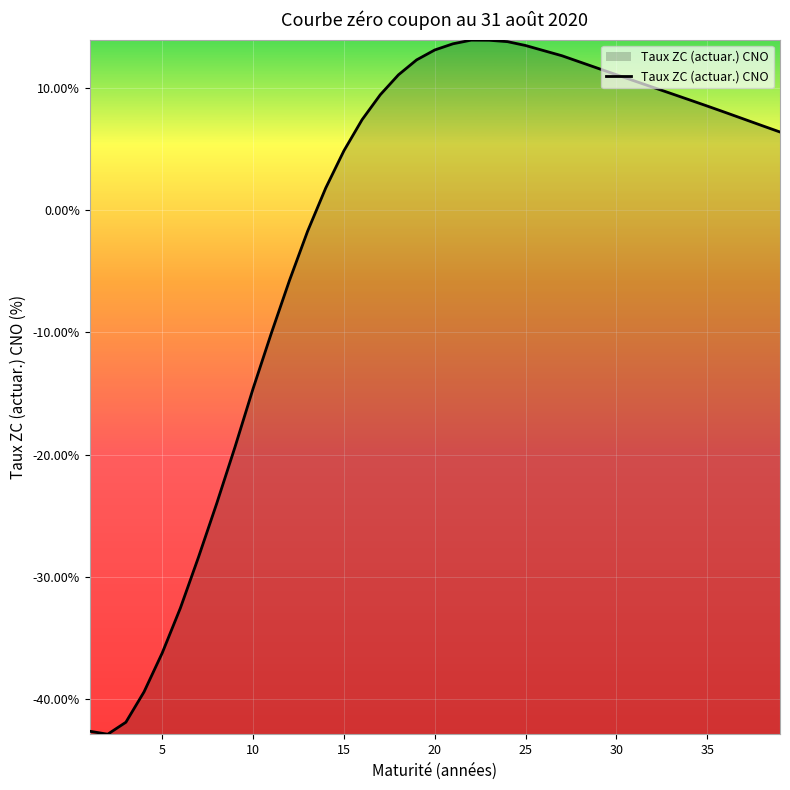

Reading left to right, what are all the values shown in this chart?

-42.6	-42.9	-41.9	-39.4	-36.2	-32.6	-28.4	-24.0	-19.4	-14.6	-10.1	-5.8	-1.7	1.8	4.9	7.4	9.5	11.1	12.3	13.1	13.6	13.9	13.9	13.8	13.5	13.1	12.6	12.1	11.6	11.1	10.6	10.1	9.6	9.0	8.5	8.0	7.5	6.9	6.4